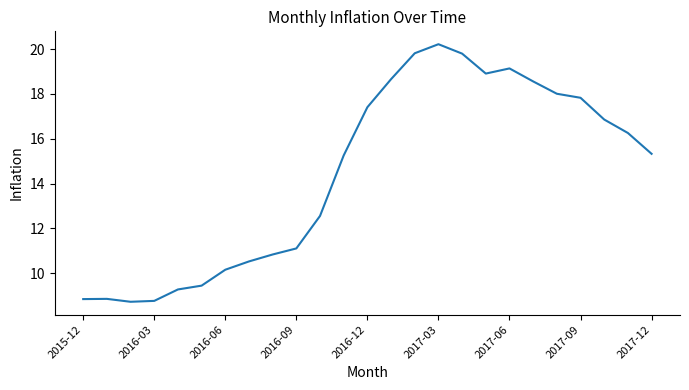

What is the smallest value displayed?

8.7